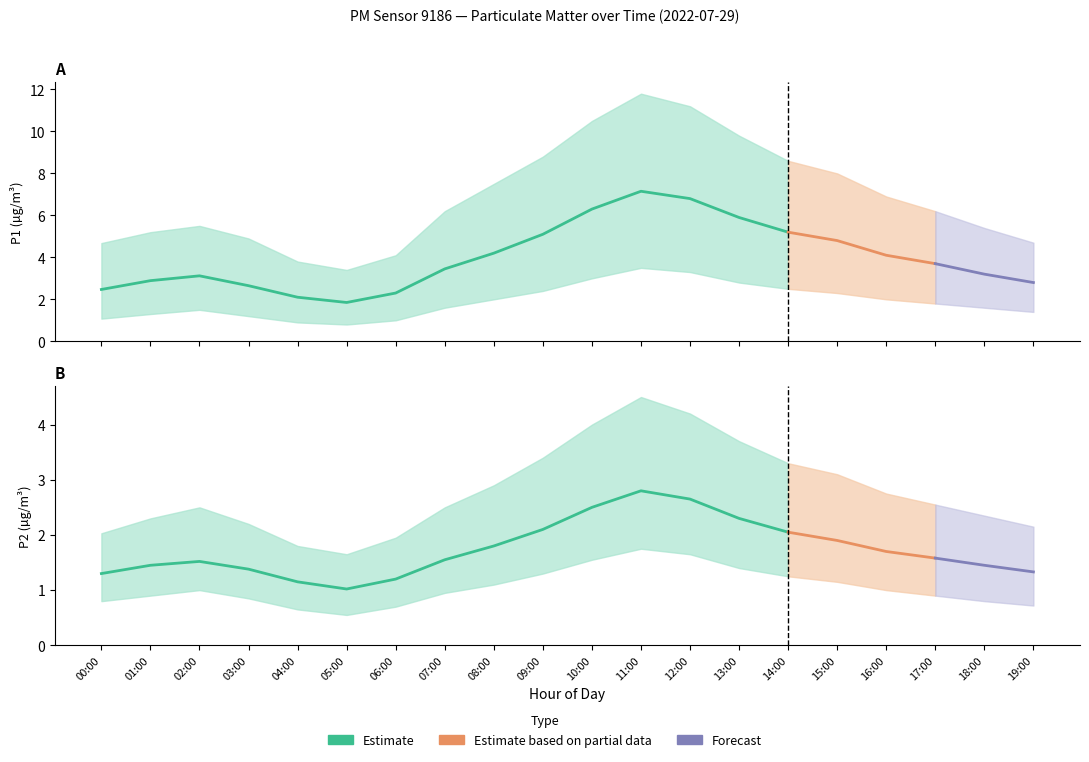

True or false: P2 and P1 cross at least once.

False